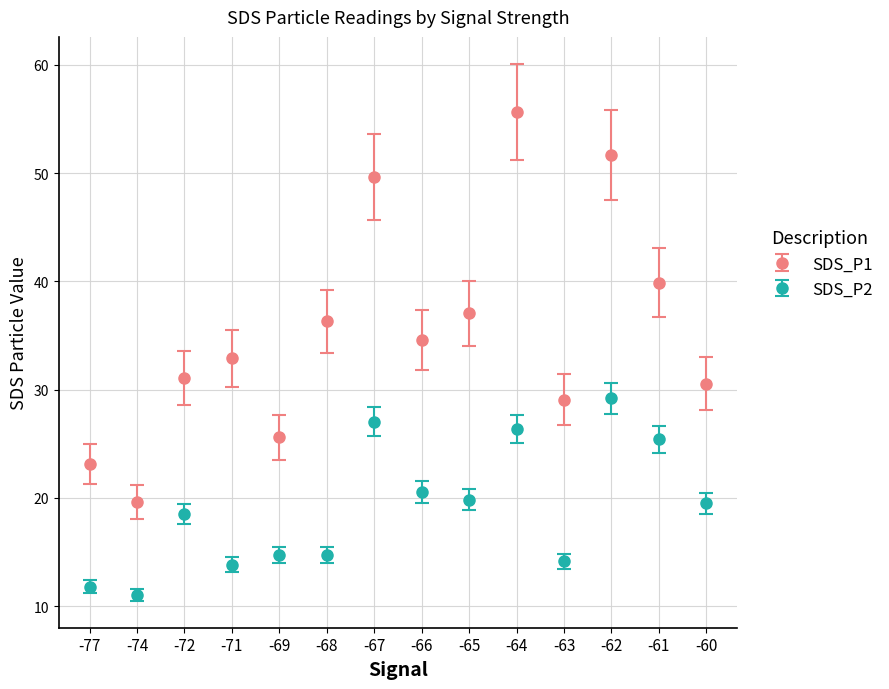

What is the difference between the maximum and minimum values in the SDS_P2 series?

18.1